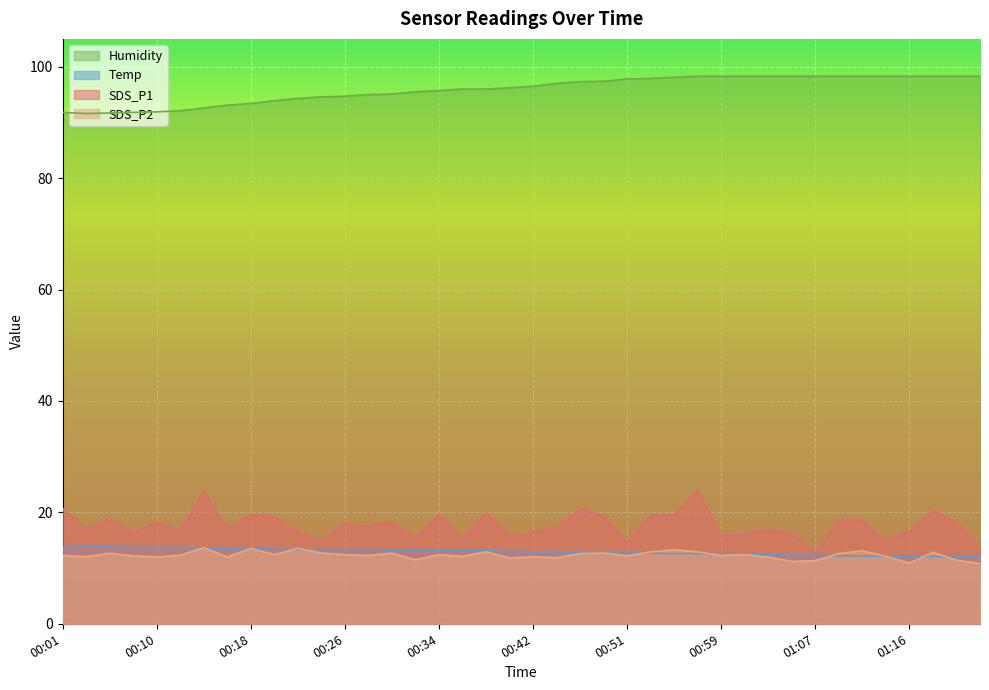

What is the sum of the SDS_P1 values at 00:20 and 00:08?

35.6